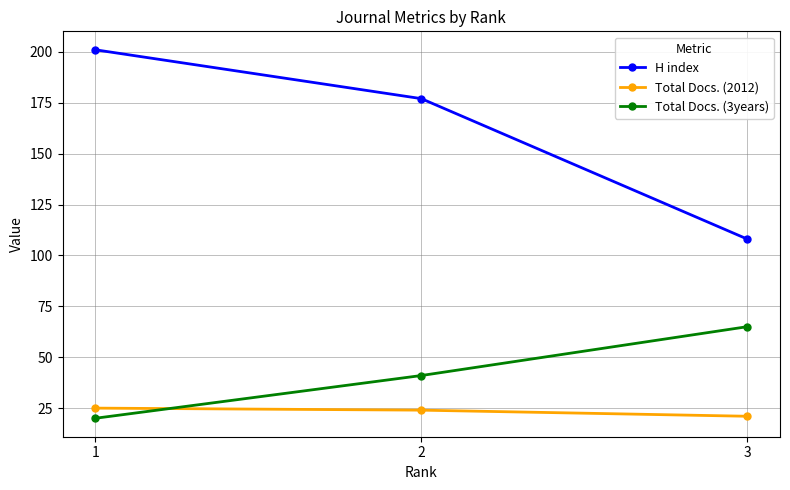

What is the value of the Total Docs. (3years) point at the 3rd from the left?

65